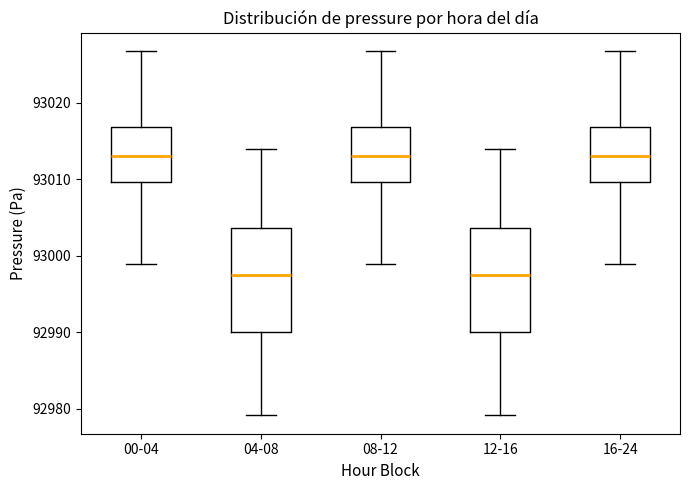

Reading left to right, read every box against the y-axis: the position of its median line, the range the box covers, and the ends of its whiskers. The values are not printed on the chart, so give them approximately, as read against the axis.

00-04: median 93013, box 93010 to 93017, whiskers 92999 to 93027
04-08: median 92998, box 92990 to 93004, whiskers 92979 to 93014
08-12: median 93013, box 93010 to 93017, whiskers 92999 to 93027
12-16: median 92998, box 92990 to 93004, whiskers 92979 to 93014
16-24: median 93013, box 93010 to 93017, whiskers 92999 to 93027